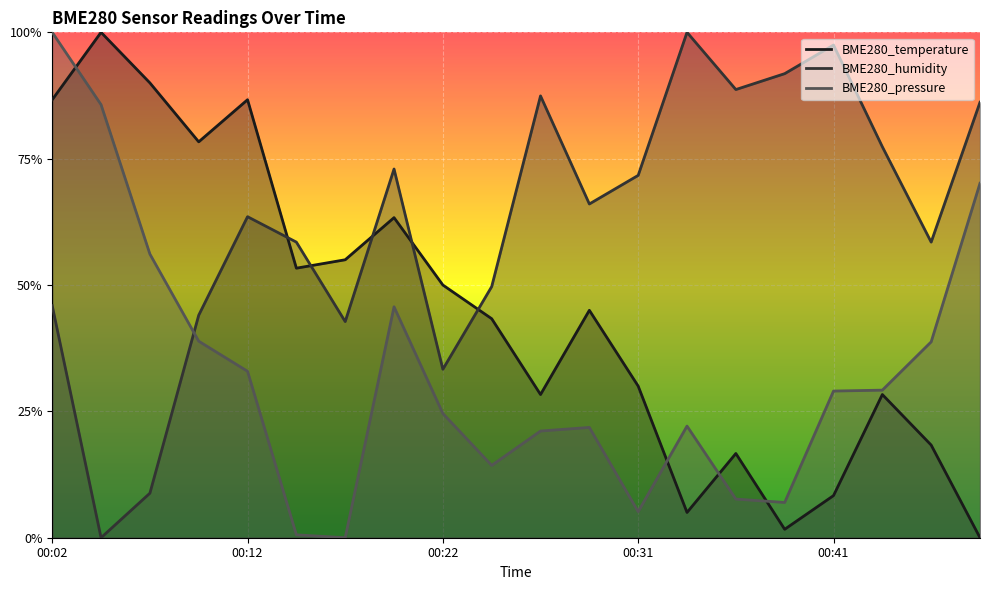

The BME280_temperature series shows 0.8 at 00:22. True or false?

False